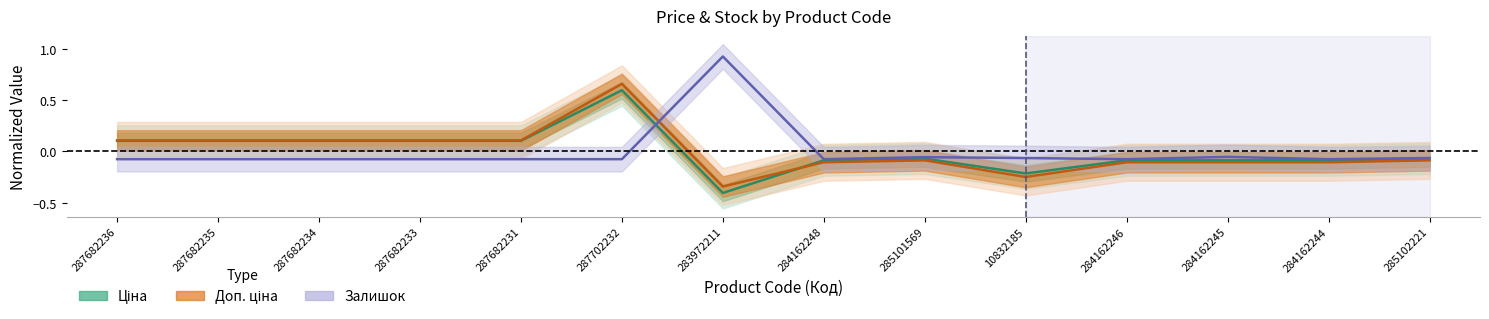

Which has a higher value, 284162246 or 287682233?

287682233